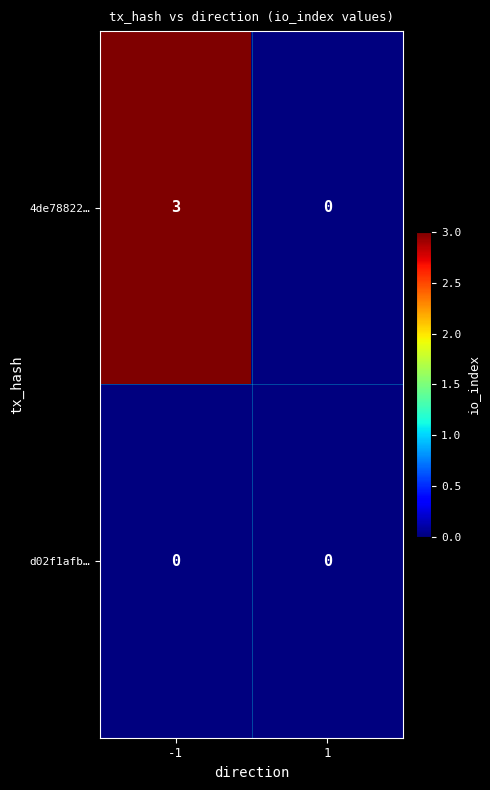

List the series in order of their overall mean, lowest first.

d02f1afb…, 4de78822…